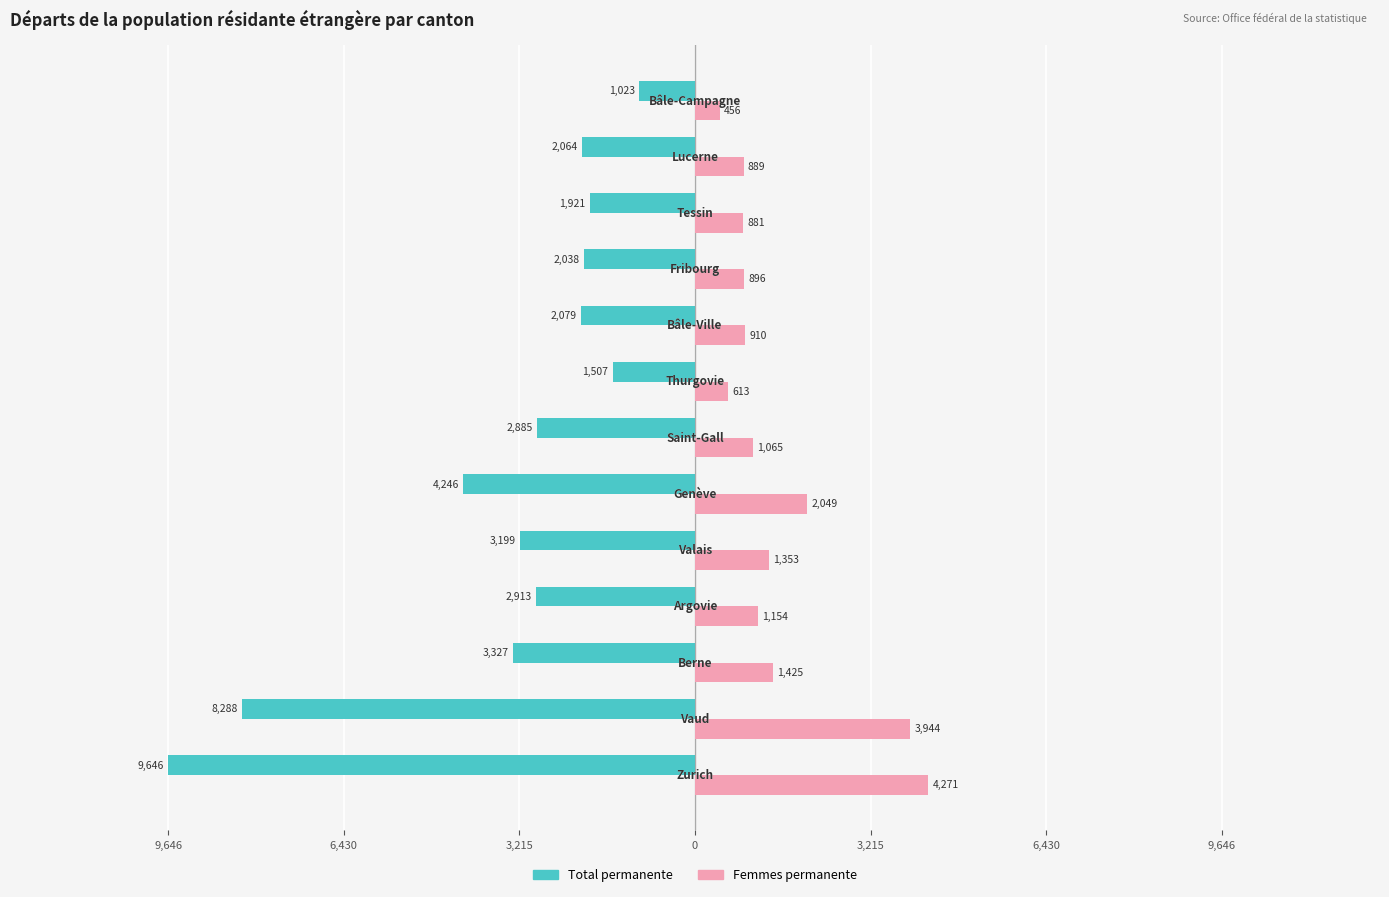

What are all the series names shown in the legend?

Total permanente, Femmes permanente